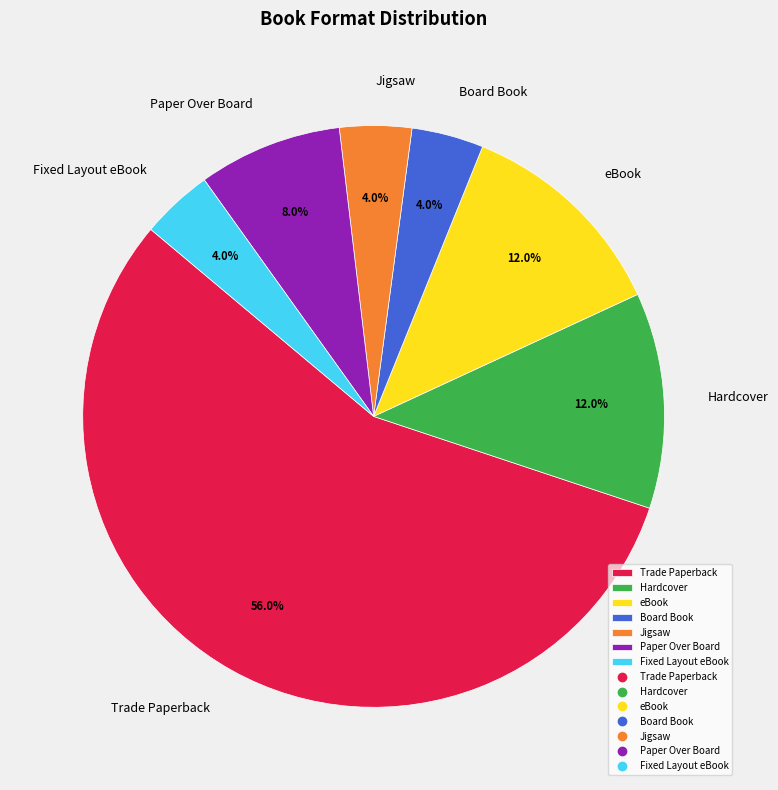

Which slice is the largest?

Trade Paperback